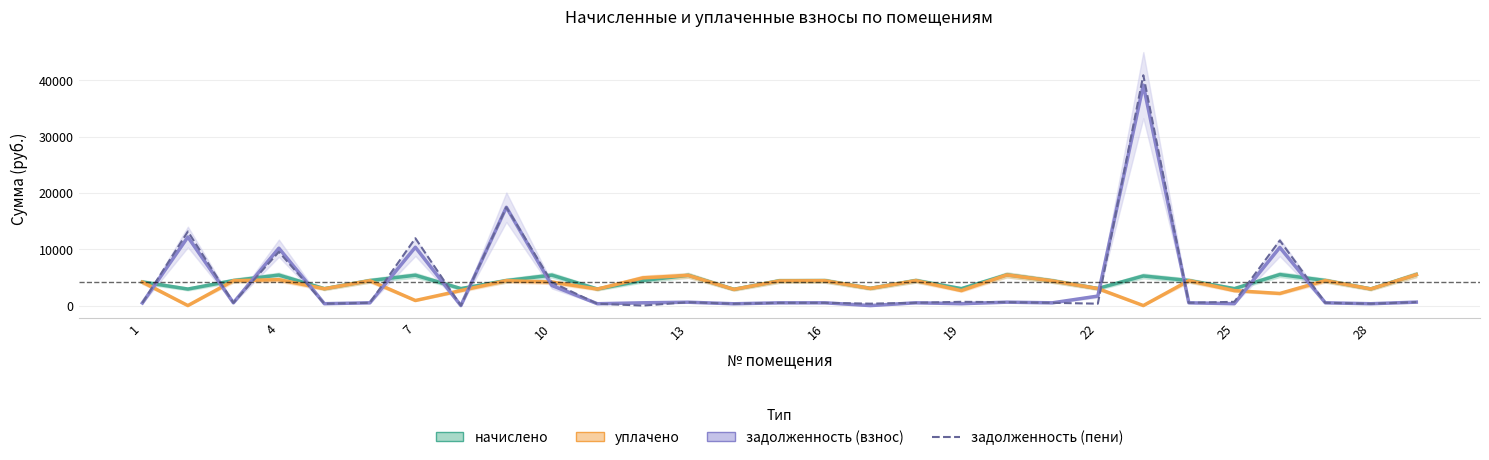

How many values in the уплачено series are below 4174?

14